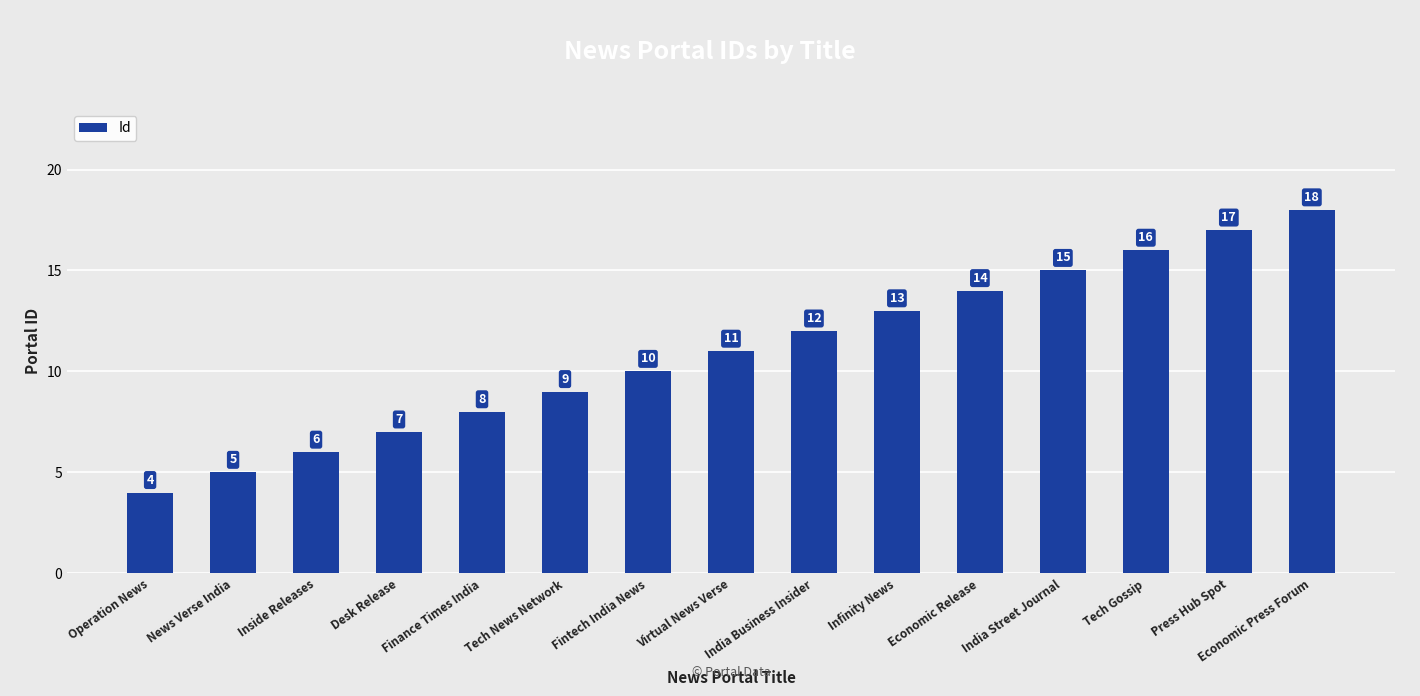

Reading right to left, list all the values displayed in this chart.

18	17	16	15	14	13	12	11	10	9	8	7	6	5	4